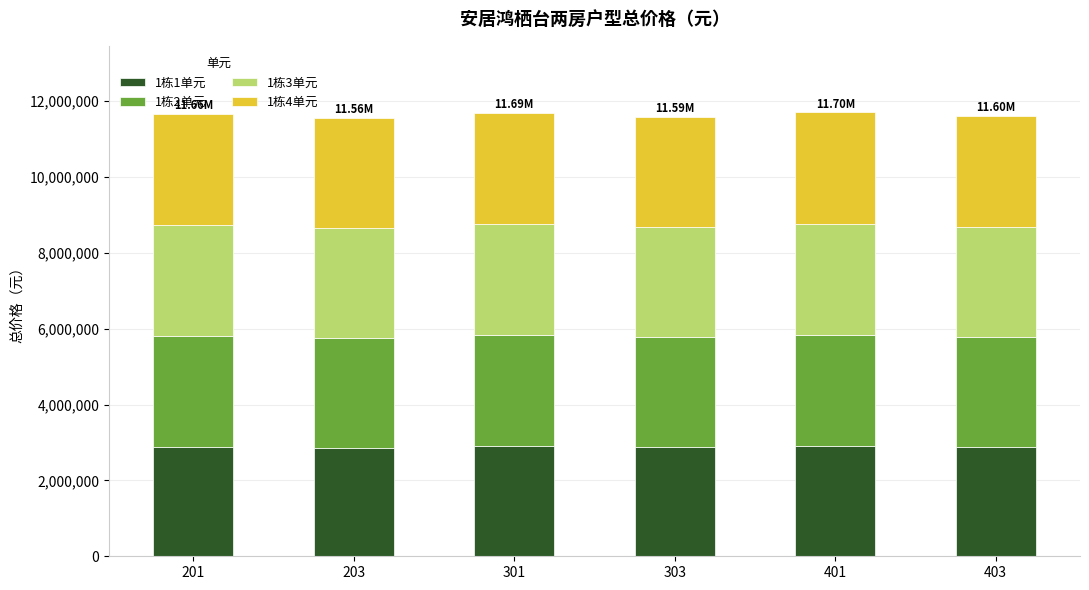

What is the total value across all series at 303?

11589738